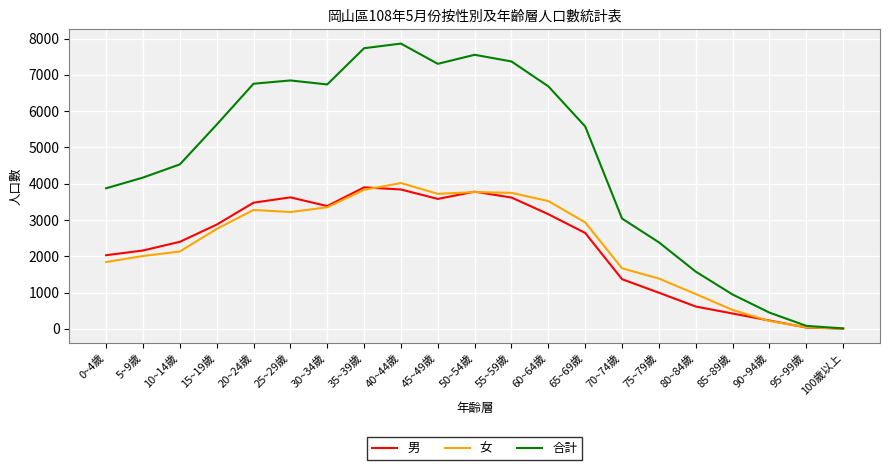

At 45~49歲, list the series in order from largest to smallest.

合計, 女, 男